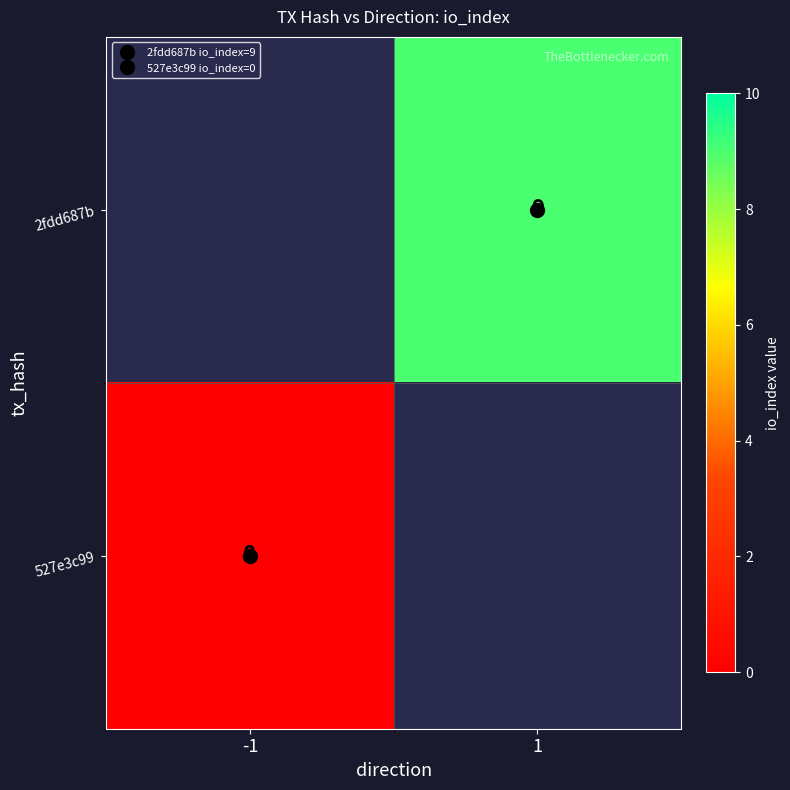

Rank the series by their maximum value, from highest to lowest.

2fdd687b, 527e3c99